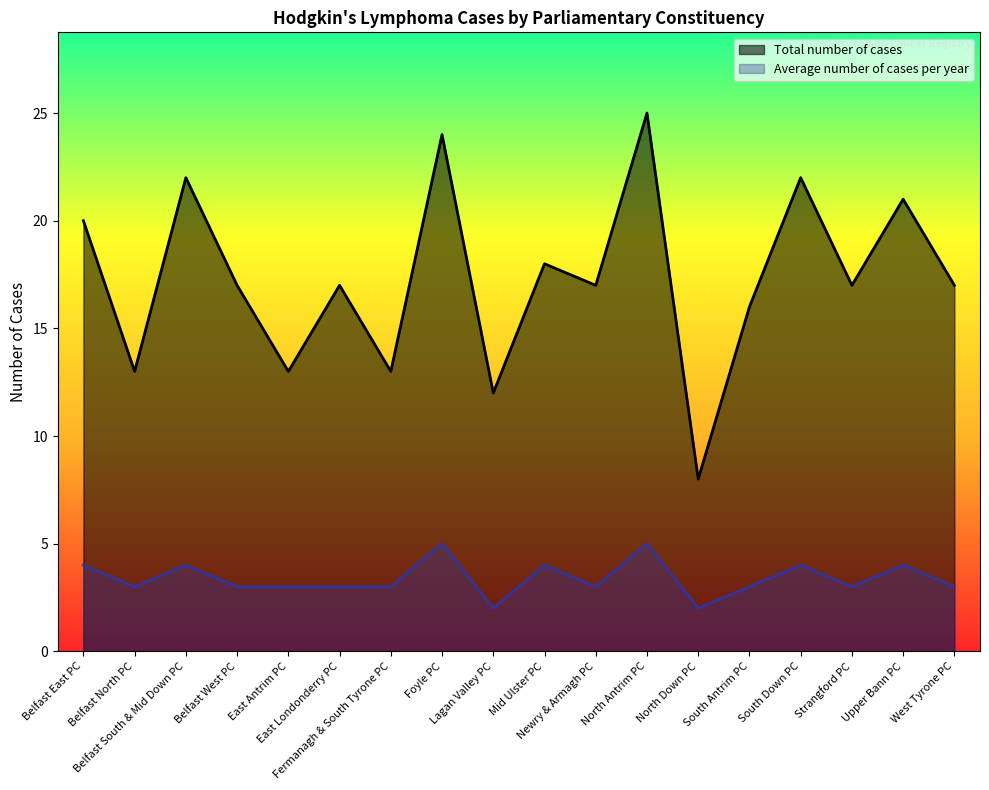

Is it true that Average number of cases per year equals 3 at Fermanagh & South Tyrone PC?

True